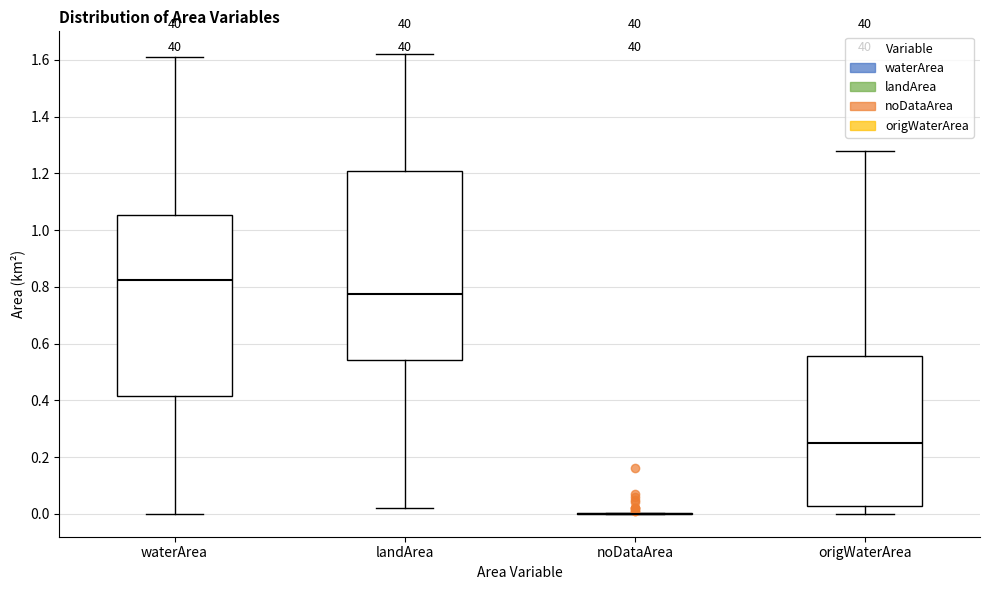

Reading left to right, transcribe this box plot: for each box, give where its median line is, the range the box spans, and where its two whiskers end, as read against the y-axis. The values are not printed on the chart, so give them approximately, as read against the axis.

waterArea: median 0.82, box 0.42 to 1.06, whiskers 0.00 to 1.62
landArea: median 0.78, box 0.54 to 1.20, whiskers 0.02 to 1.62
noDataArea: box collapsed to a line at 0.00, whiskers 0.00 to 0.00
origWaterArea: median 0.26, box 0.02 to 0.56, whiskers 0.00 to 1.28